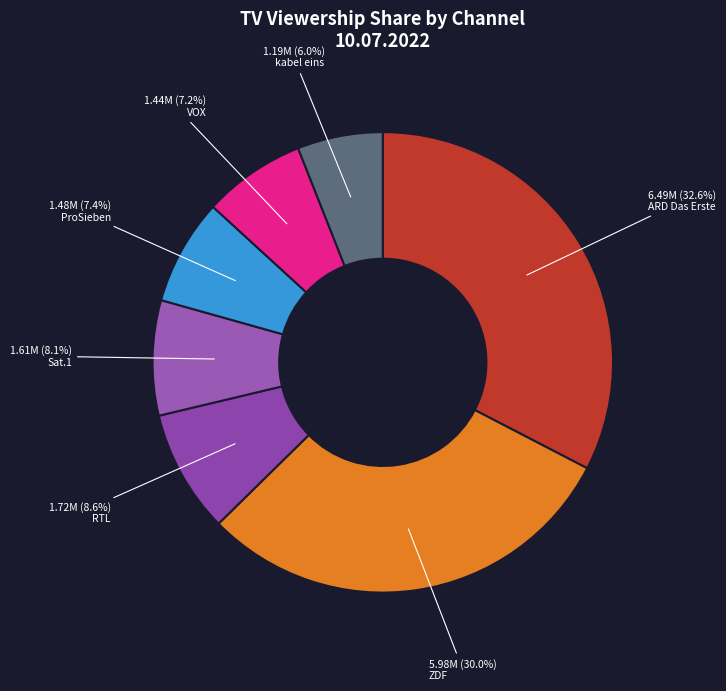

What is the total percentage of ZDF and VOX?

37.2%